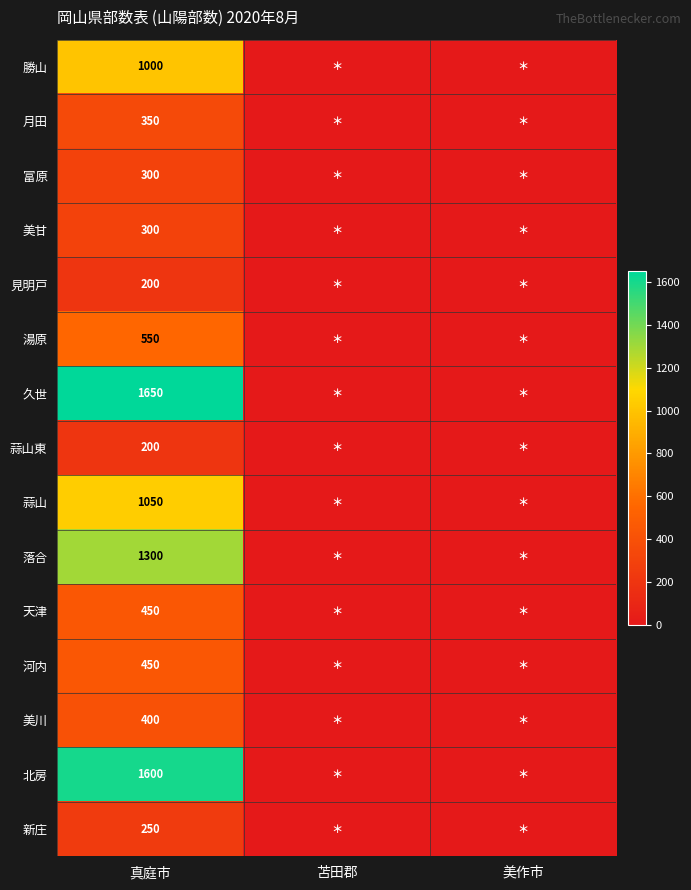

The value of 月田 at 真庭市 is 82. True or false?

False